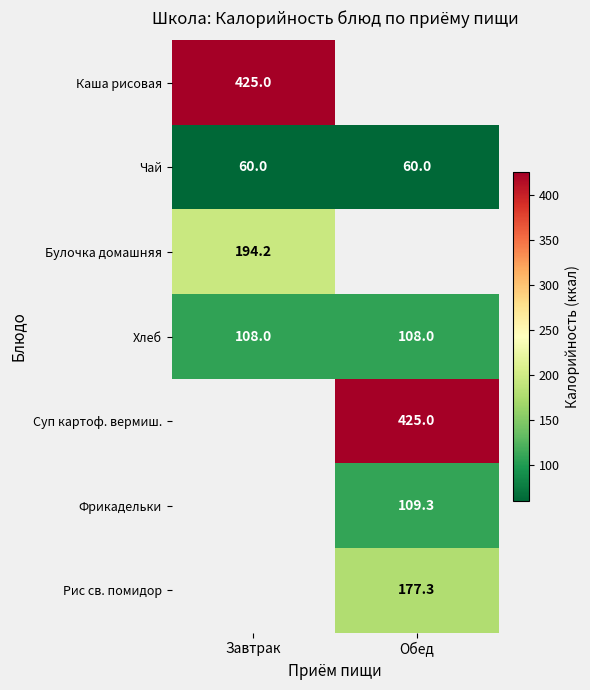

What is the sum of all Чай values?

120.0